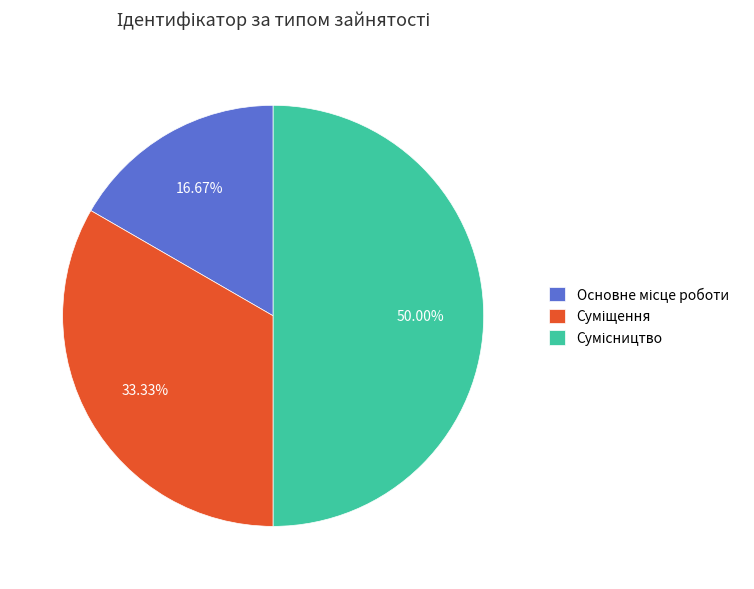

How many slices are in this pie chart?

3